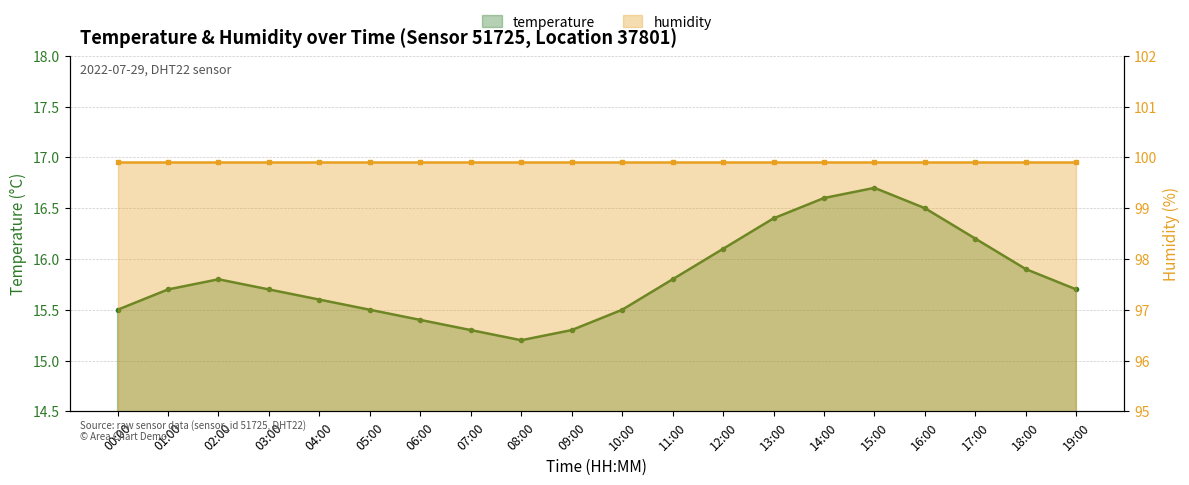

True or false: there are more than 2 points higher than both neighbors.

False